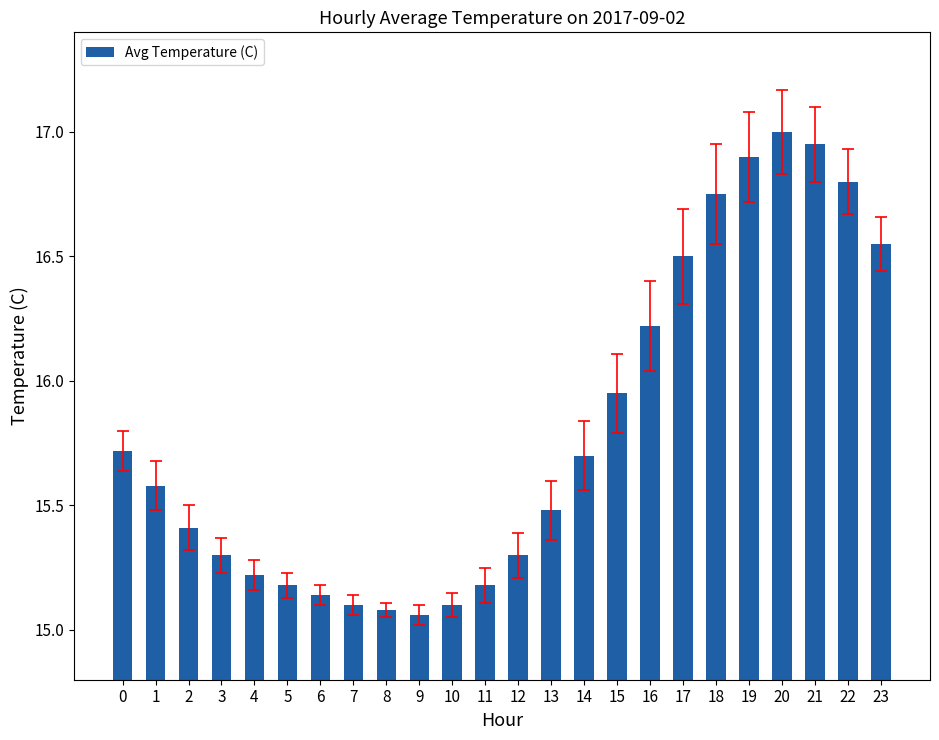

The chart shows a value of 15.5 at 13. True or false?

True